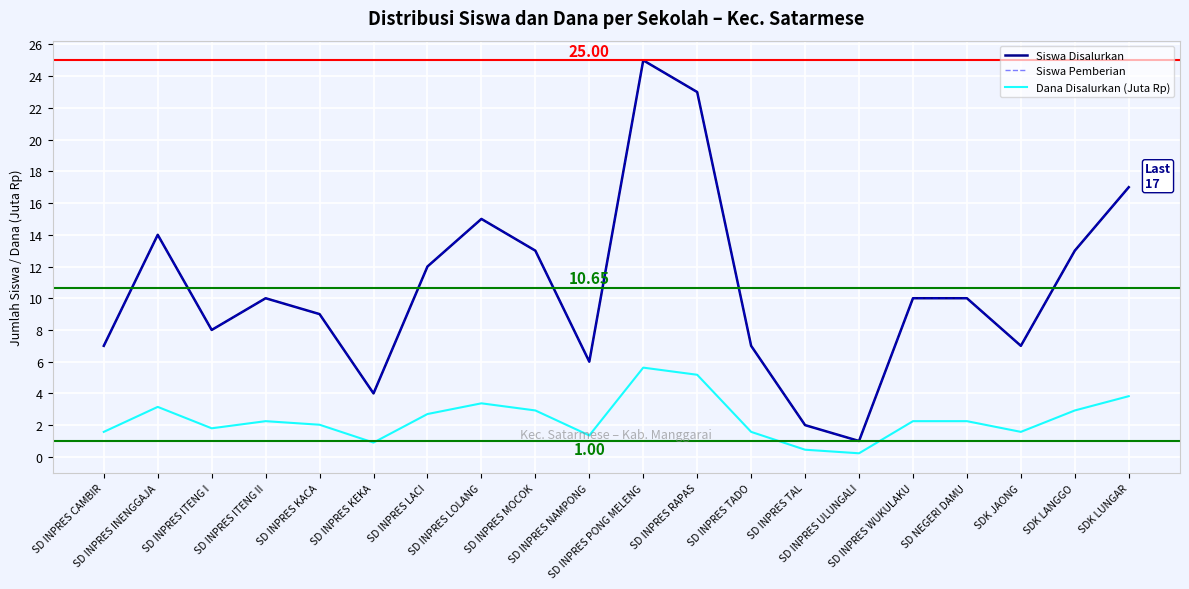

What is the maximum value shown in the chart?

25.0